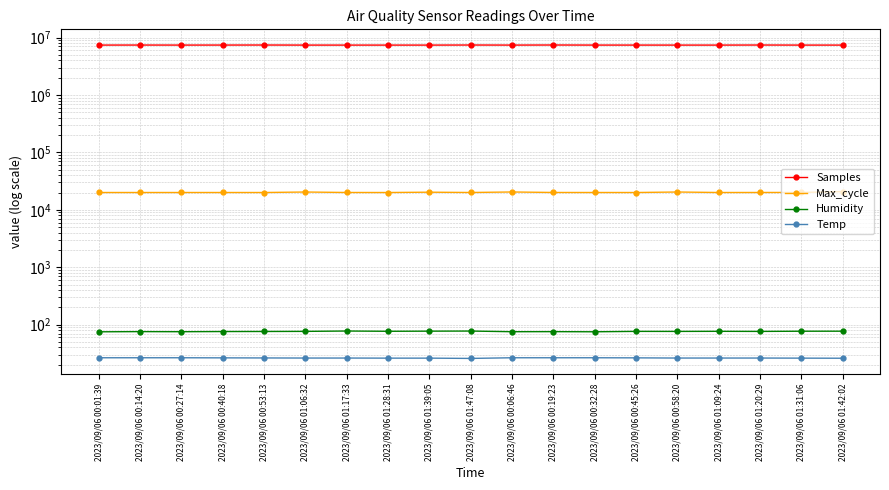

At which category is the sum across all series the highest?

2023/09/06 00:19:23